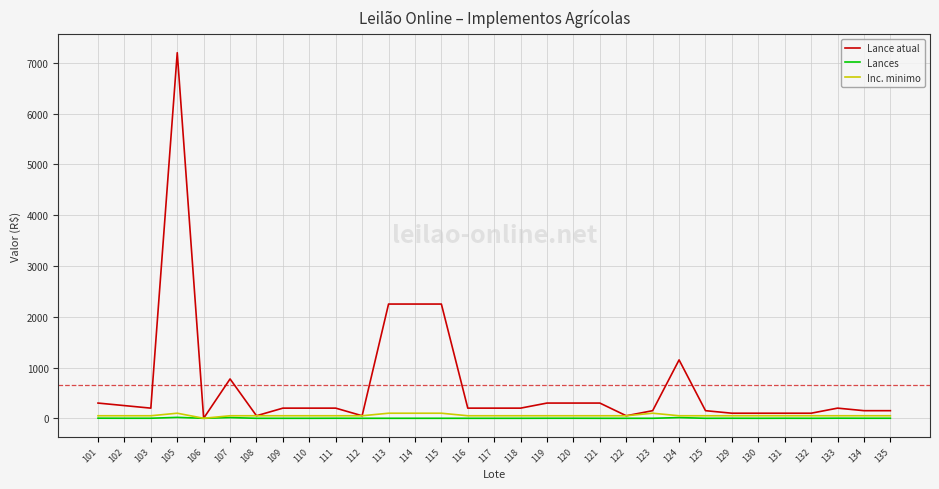

The Lances series shows 1.0 at 129. True or false?

True